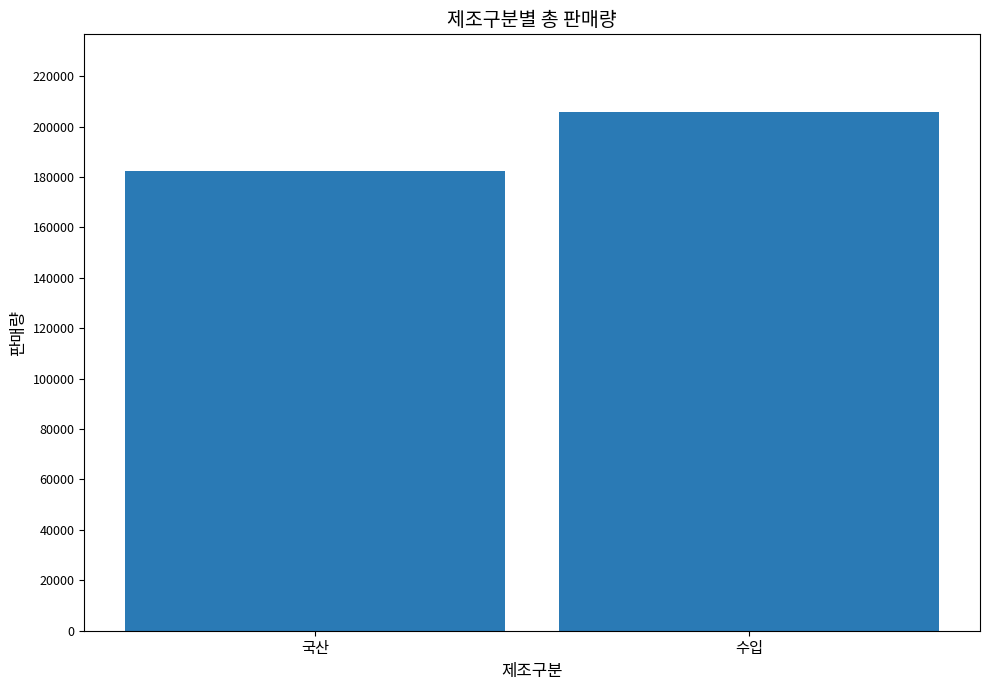

What is the sum of the values at 수입 and 국산?

387948